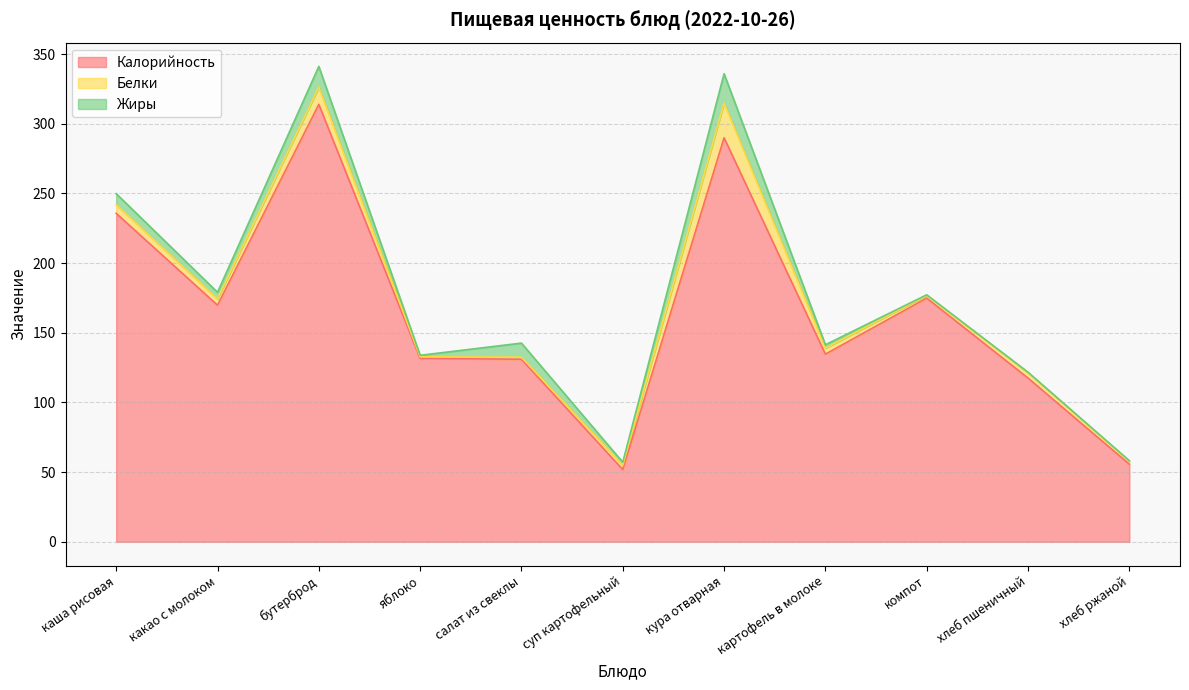

Reading left to right, list all the values displayed in this chart.

Калорийность: 235.7	169.8	314.0	131.6	131.0	51.9	290.0	134.7	174.9	117.5	55.7
Белки: 6.2	4.5	12.3	1.1	1.5	3.2	25.0	4.3	2.0	3.8	2.1
Жиры: 7.9	4.7	14.9	1.1	10.1	2.0	21.0	2.4	0.4	0.4	0.4